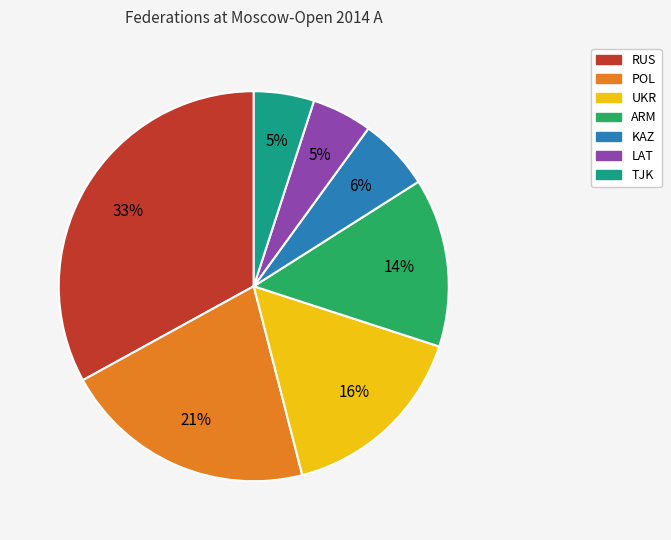

Which has a higher value, UKR or KAZ?

UKR